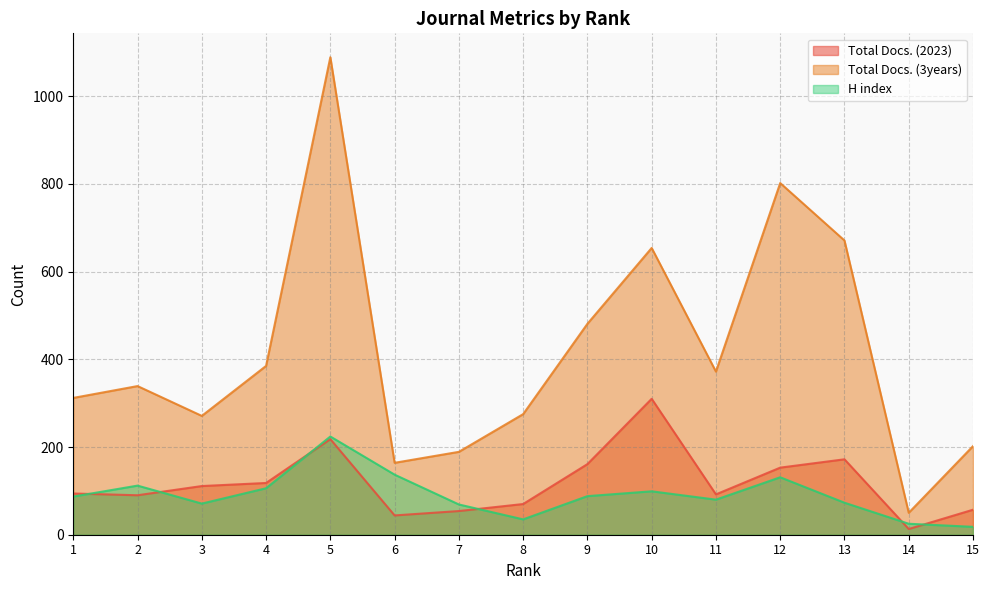

Reading left to right, what are all the values shown in this chart?

Total Docs. (2023): 1=94	2=90	3=111	4=118	5=218	6=44	7=54	8=70	9=161	10=310	11=92	12=153	13=172	14=13	15=57
Total Docs. (3years): 1=312	2=339	3=271	4=385	5=1089	6=164	7=189	8=275	9=481	10=654	11=372	12=802	13=671	14=50	15=202
H index: 1=87	2=112	3=71	4=106	5=224	6=137	7=69	8=35	9=88	10=99	11=80	12=131	13=73	14=25	15=18